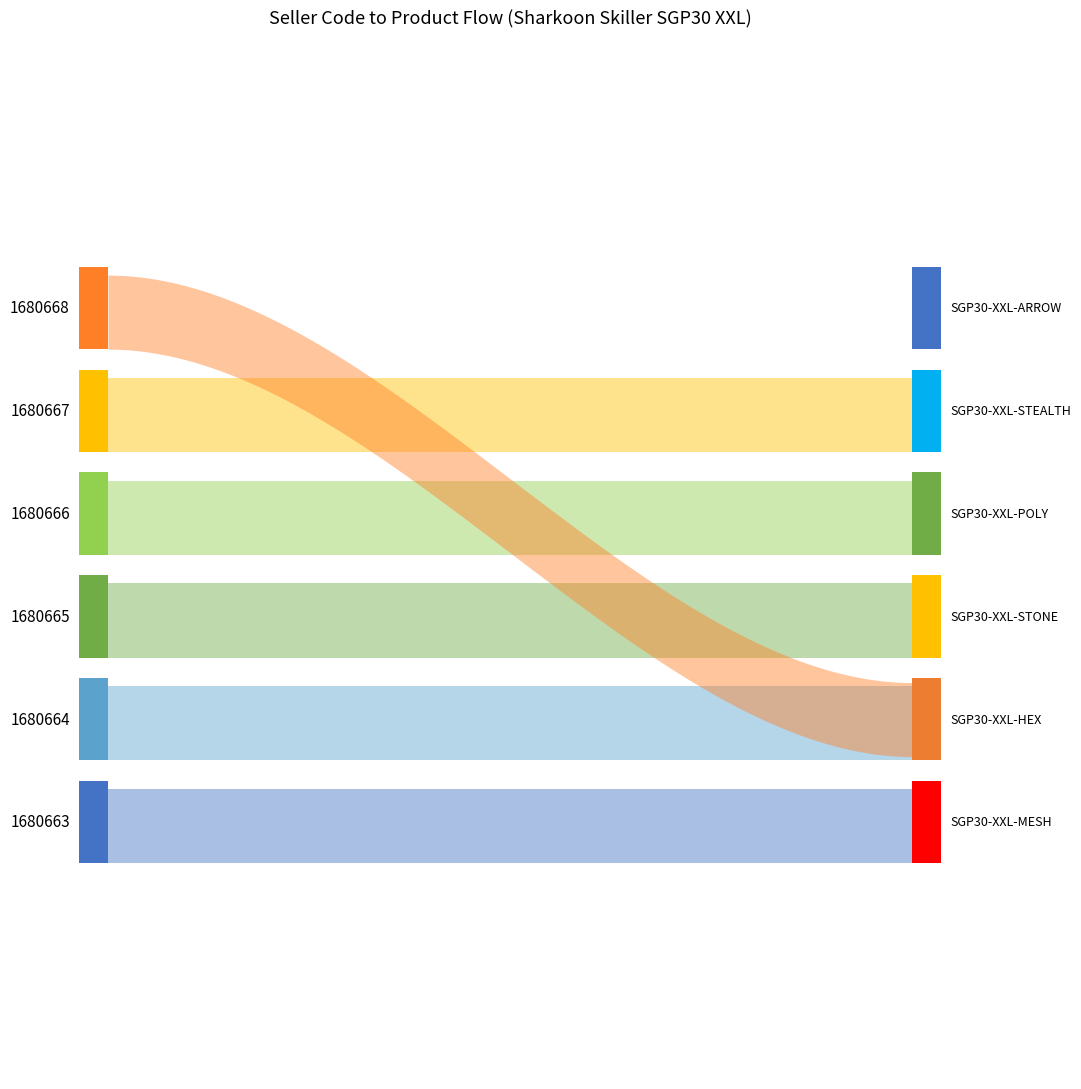

True or false: Id has a value of 5208987.7 at 1680663.

False